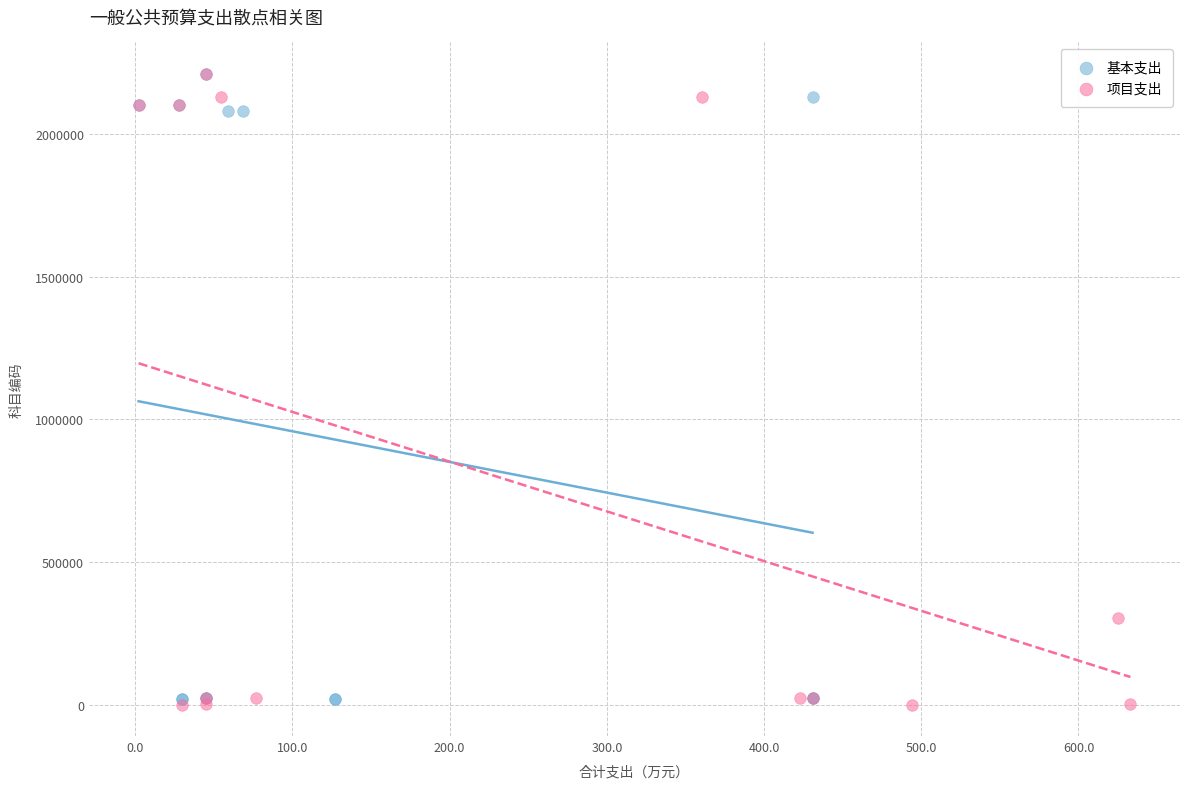

Which series reaches the minimum Y coordinate?

项目支出